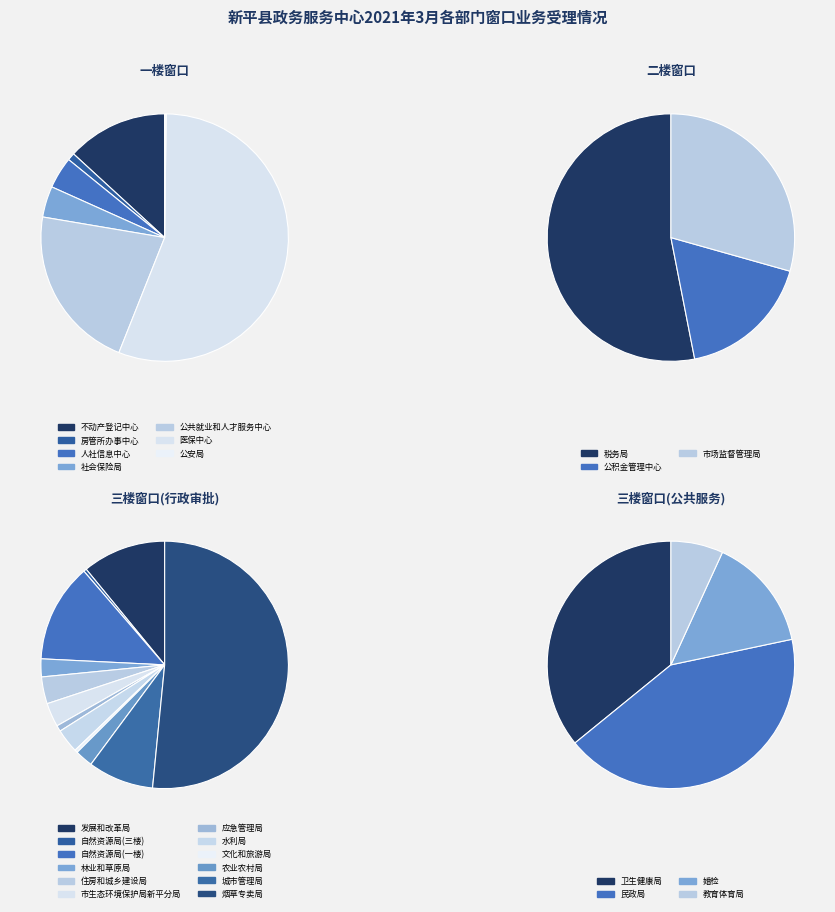

Does 教育体育局 represent more than half of the total?

No